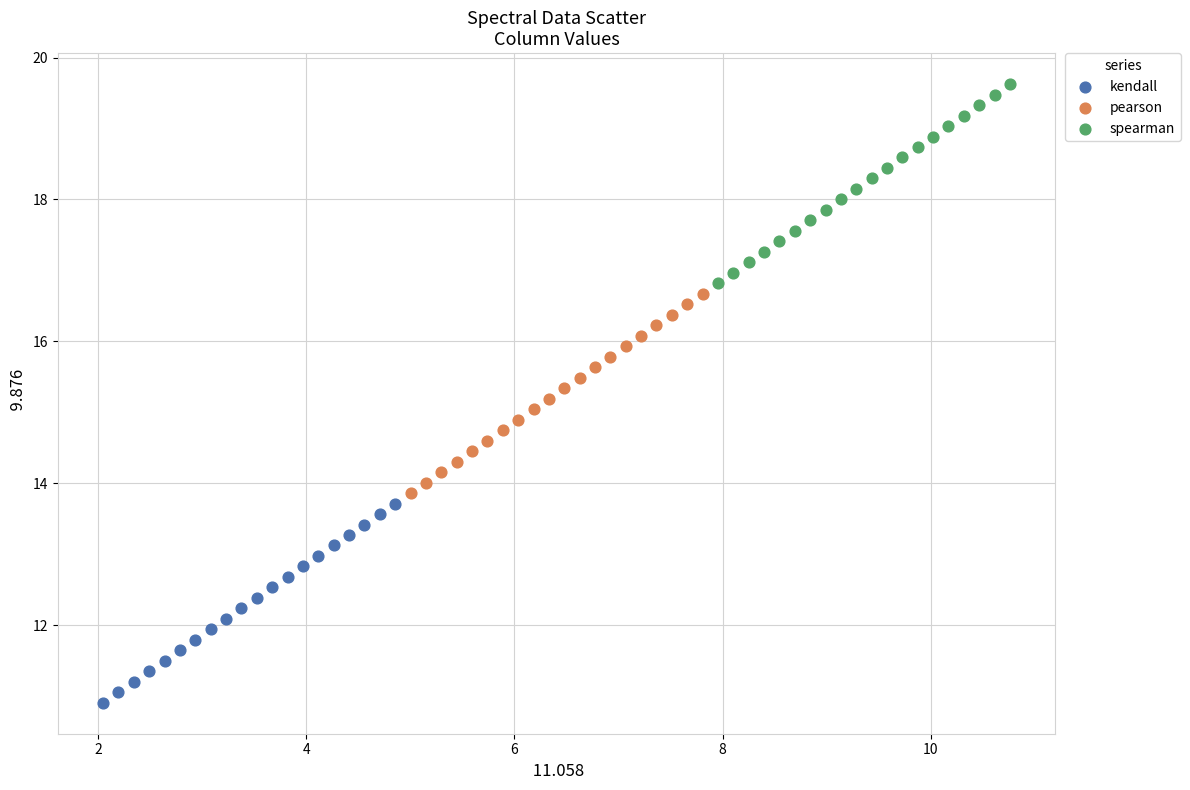

Which series contains the lowest Y value?

kendall